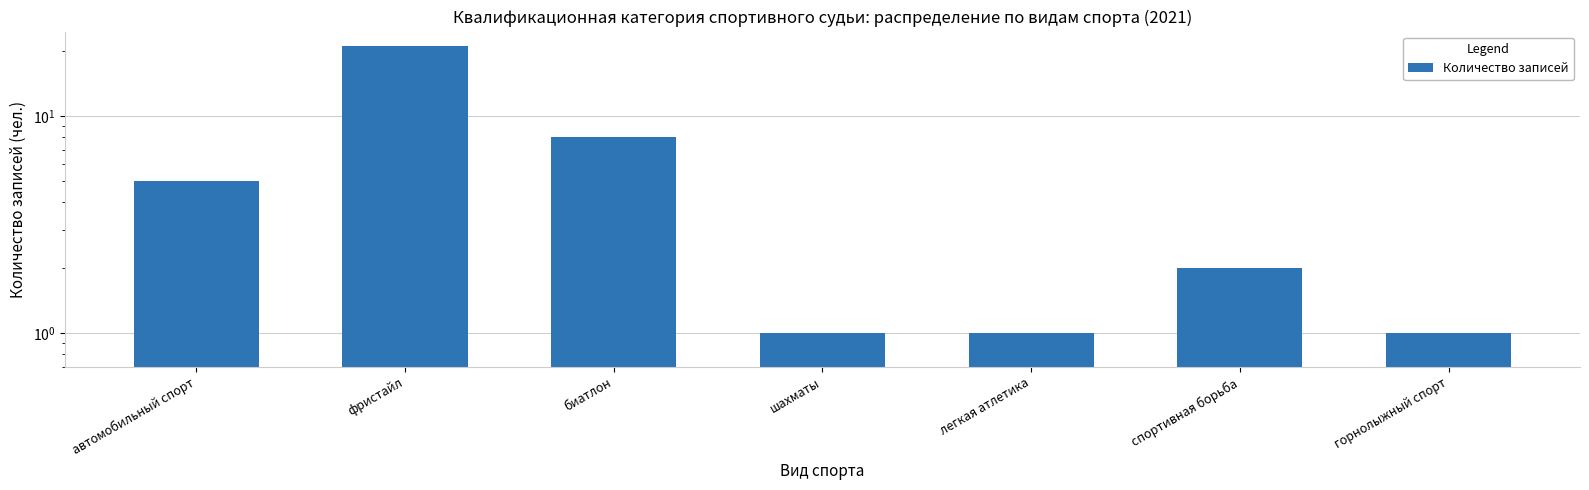

The value at фристайл is 13. True or false?

False